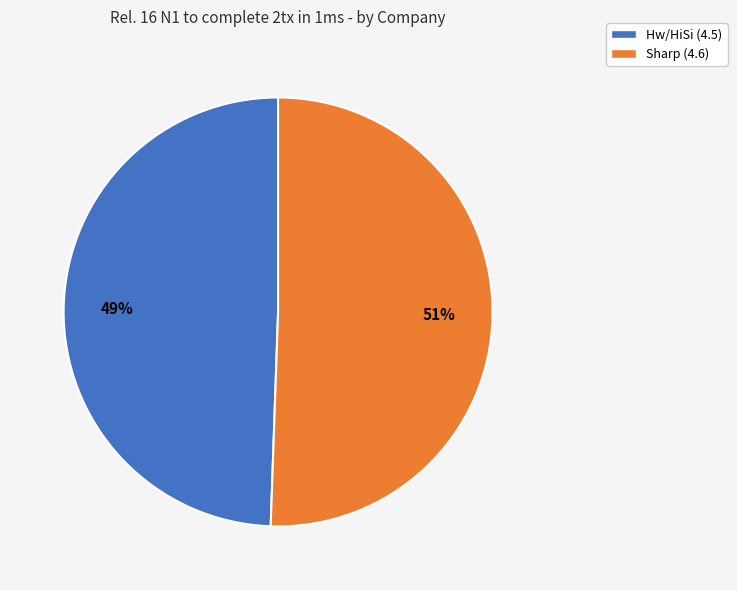

To the nearest percent, what is the average slice percentage?

50%